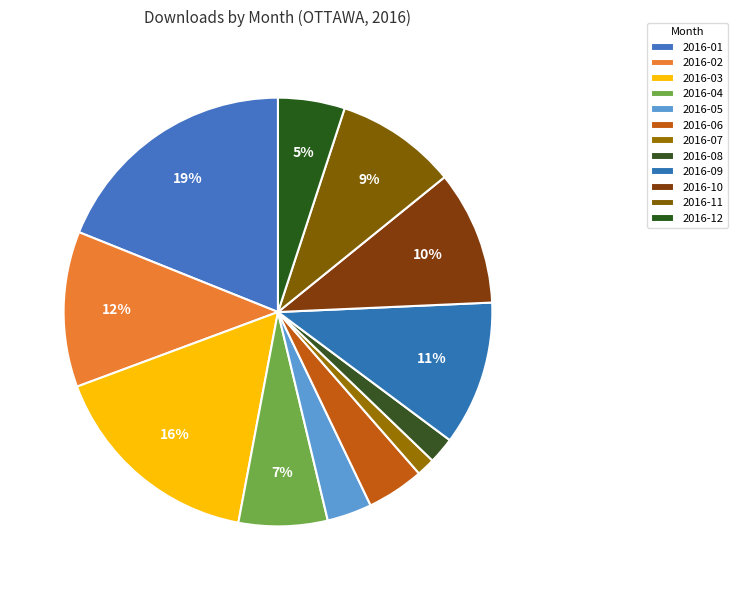

Count the number of slices in the pie.

12